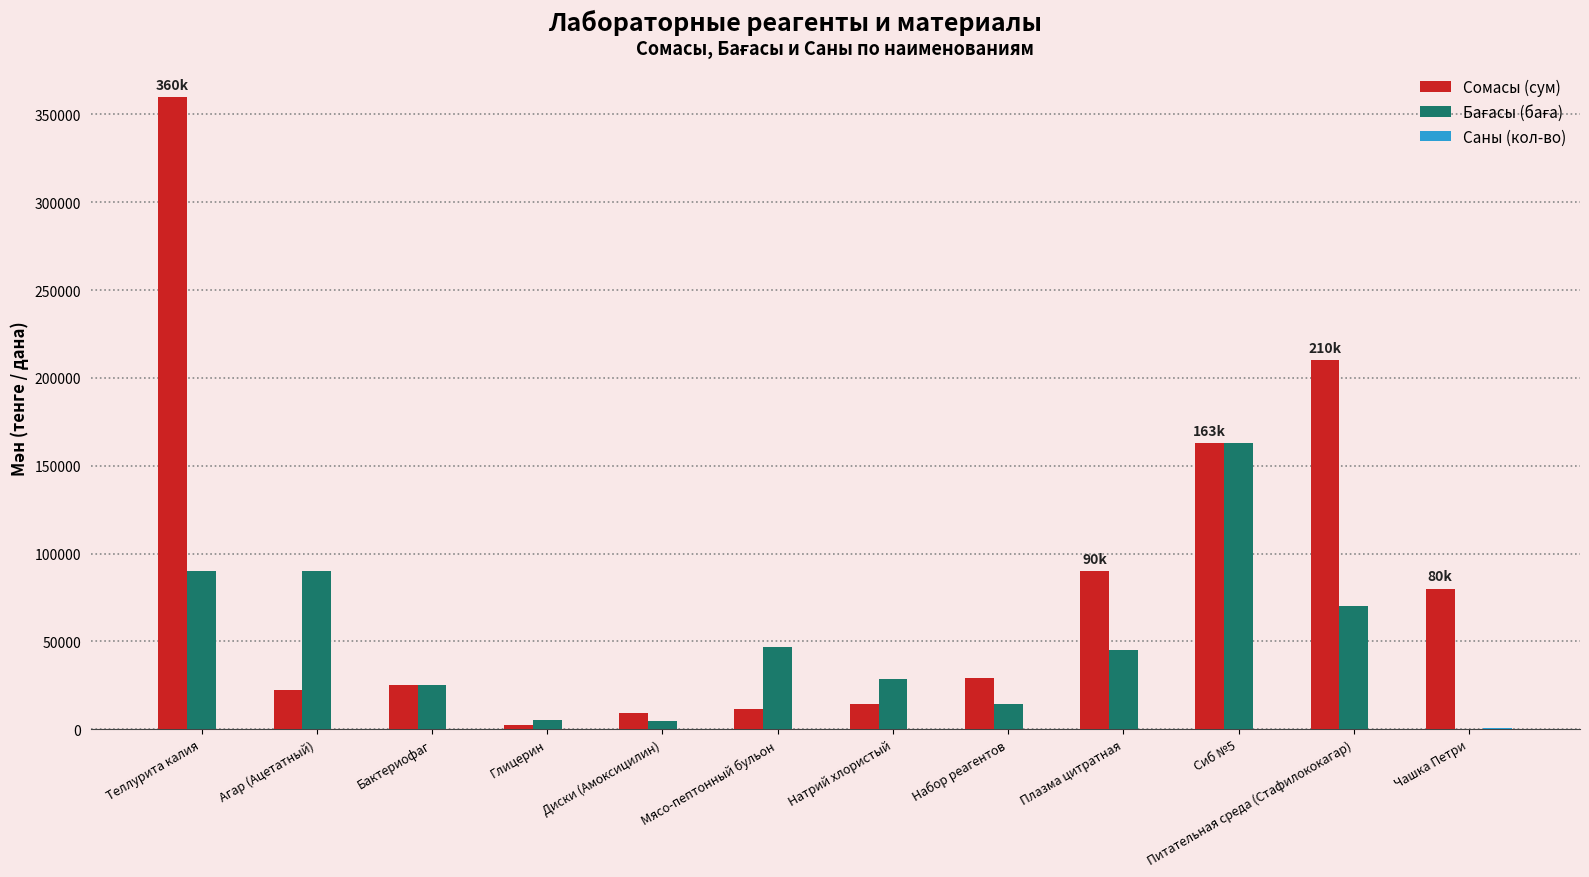

Is it true that Сомасы (сум) equals 126679.5 at Чашка Петри?

False